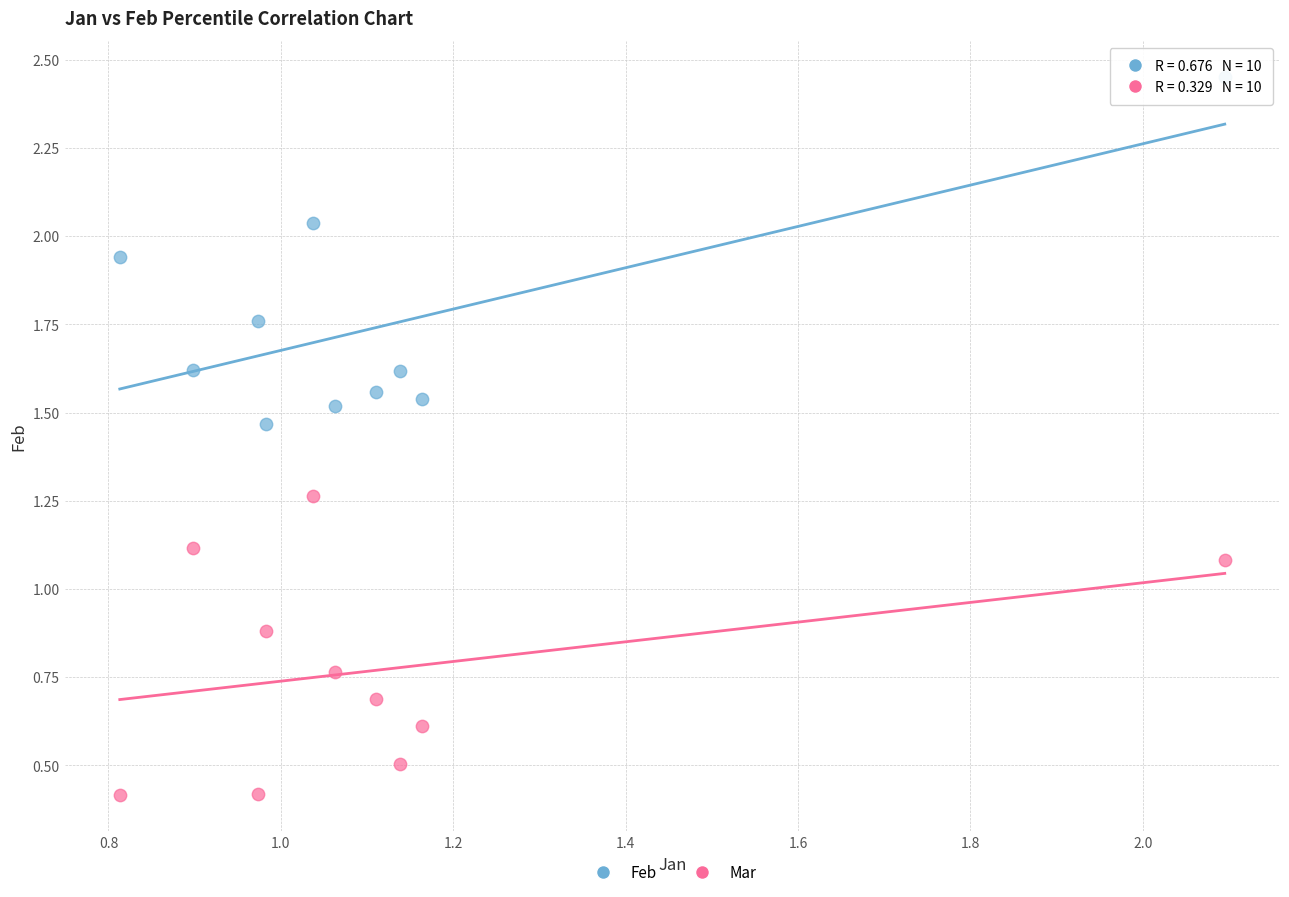

Across all series, what Y value is closest to 1?

1.1